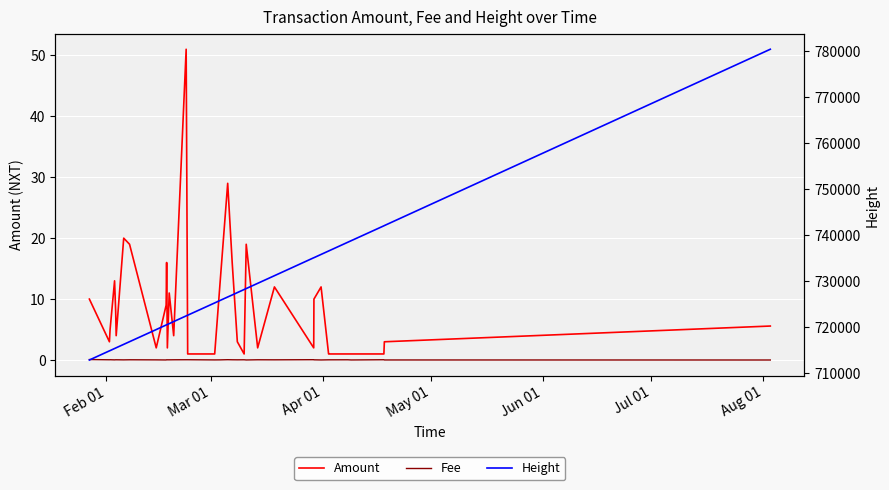

What is the difference between the second highest and minimum values in the Fee series?

0.1